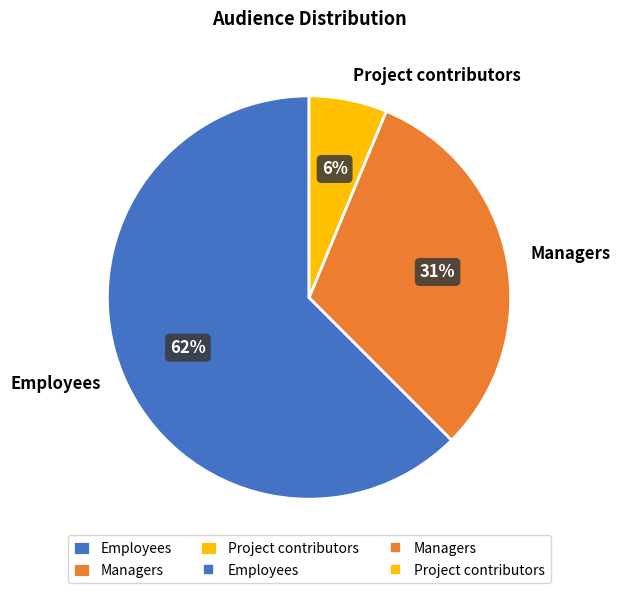

Is Project contributors the majority of the pie?

No